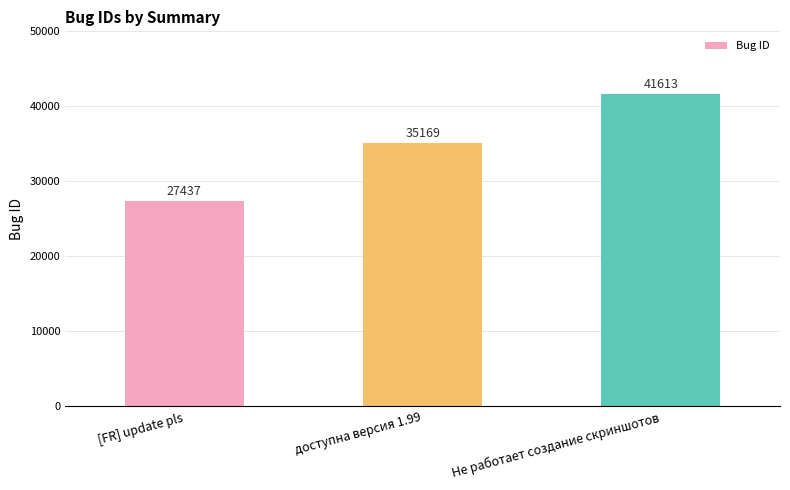

Count the values in the range 27437 to 41613.

3